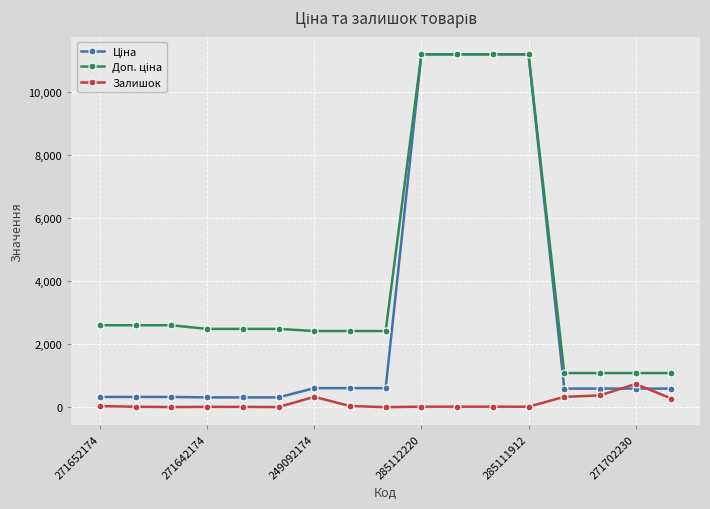

At how many categories does at least one series exceed 4513?

4